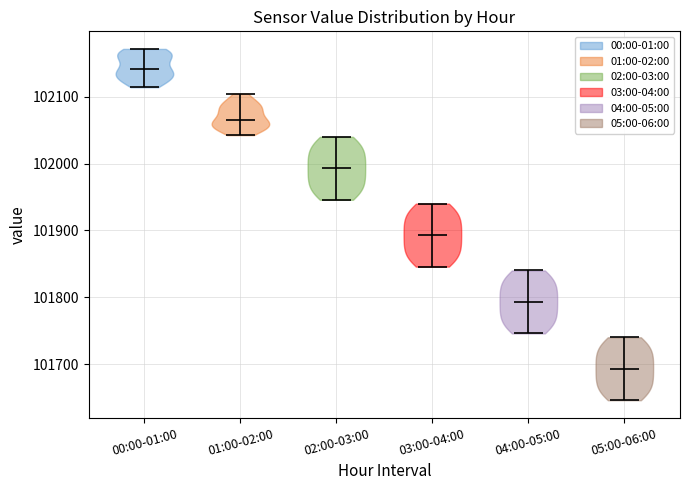

Reading left to right, read every violin against the y-axis: where its median line is, and the lowest and highest points it reaches. The values are not printed on the chart, so give them approximately, as read against the axis.

00:00-01:00: median line 102140, lowest point 102110, highest point 102170
01:00-02:00: median line 102070, lowest point 102040, highest point 102100
02:00-03:00: median line 101990, lowest point 101950, highest point 102040
03:00-04:00: median line 101890, lowest point 101850, highest point 101940
04:00-05:00: median line 101790, lowest point 101750, highest point 101840
05:00-06:00: median line 101690, lowest point 101650, highest point 101740